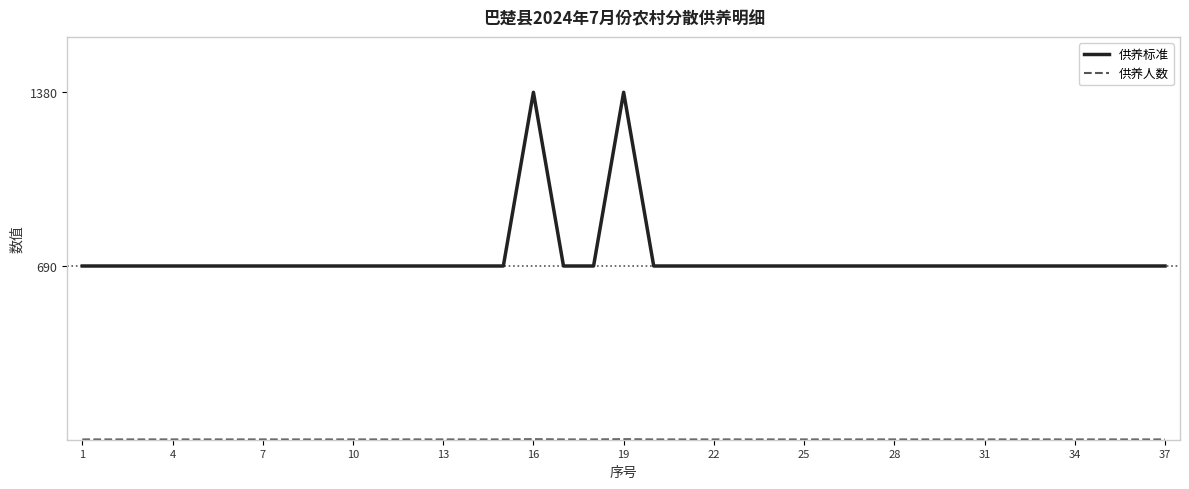

Which series has the largest total across all categories?

供养标准